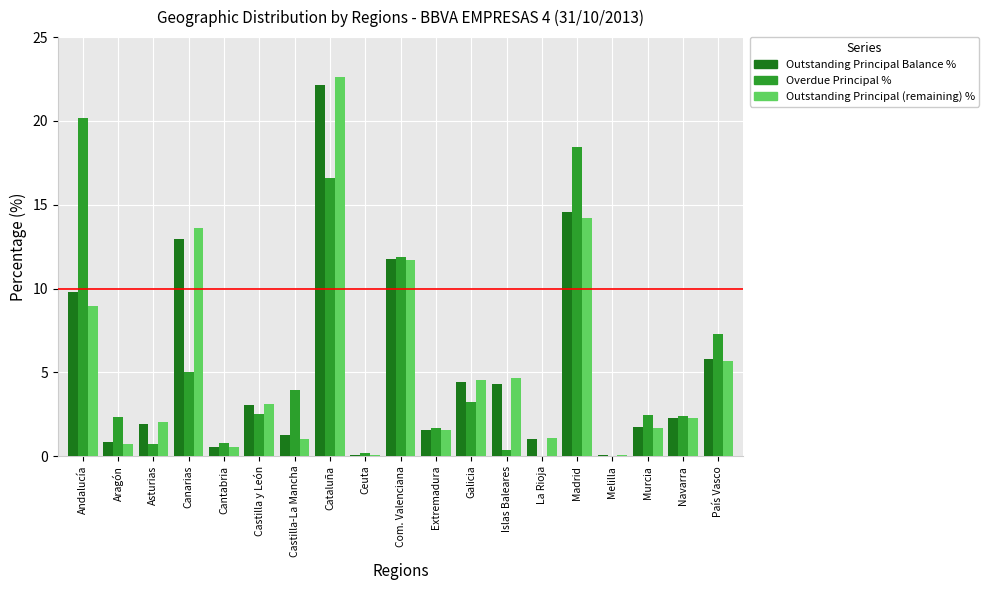

How many groups of bars are there?

19